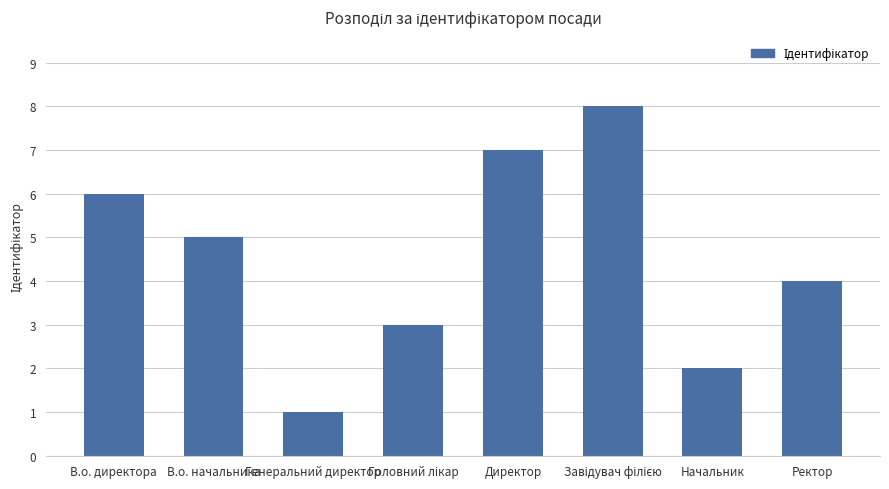

What is the difference between the maximum and minimum values?

7